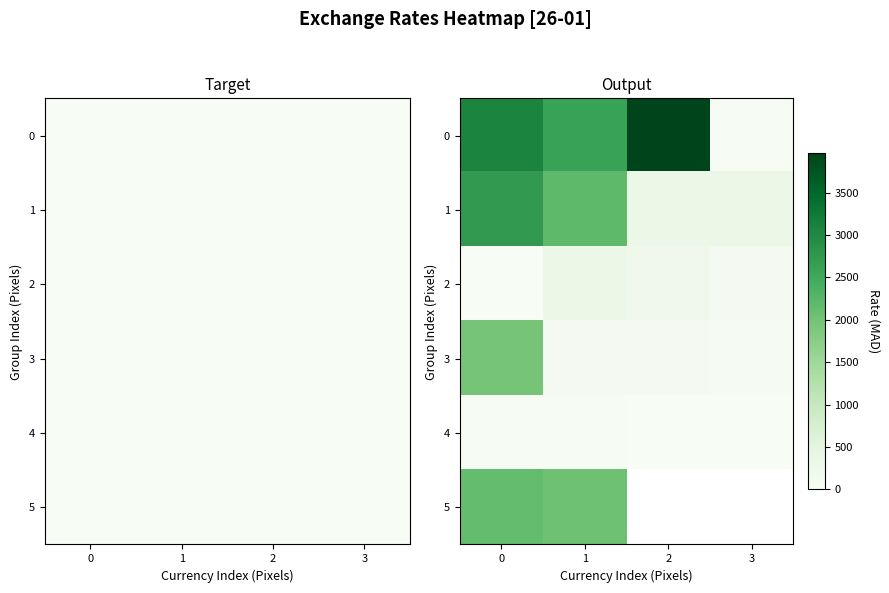

Between 1 and 2, which series saw the biggest shift?

1